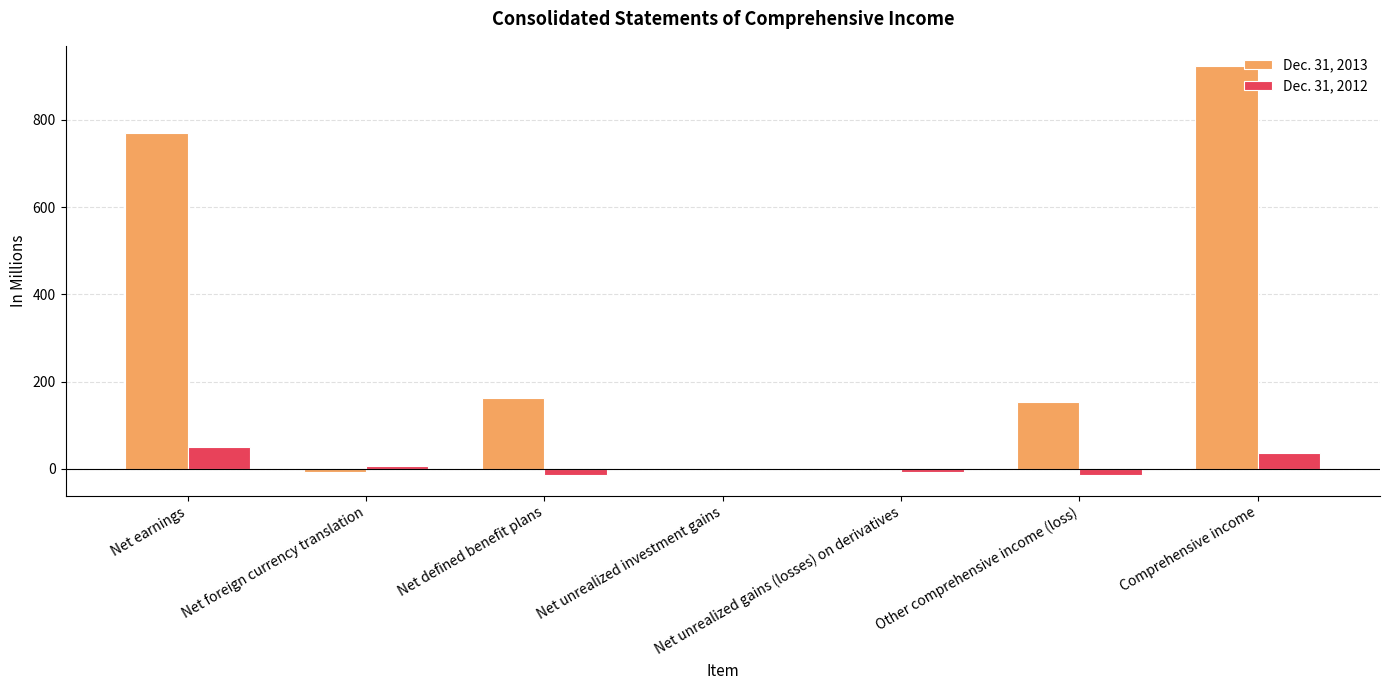

What are all the series names shown in the legend?

Dec. 31, 2013, Dec. 31, 2012